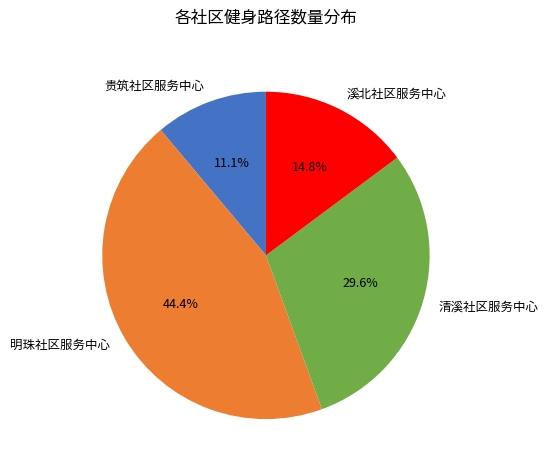

Which category has the biggest portion of the pie?

明珠社区服务中心